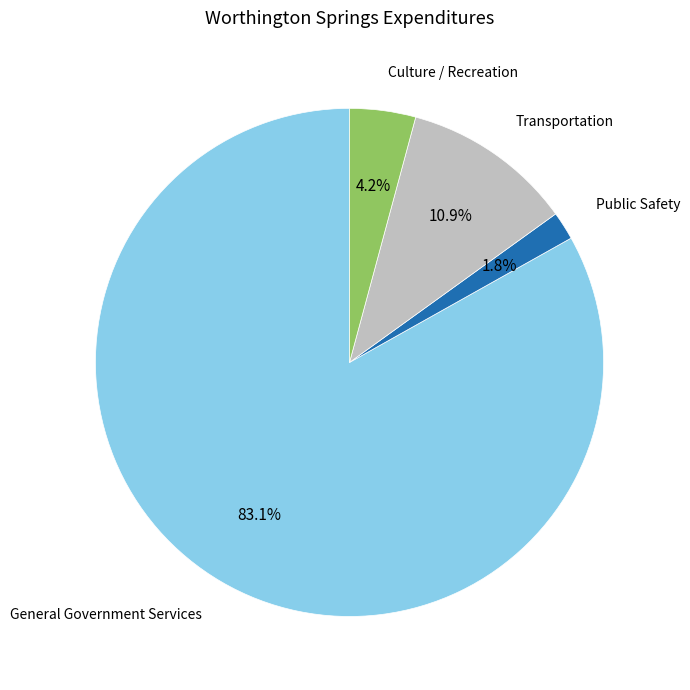

Does any single category account for the majority?

Yes